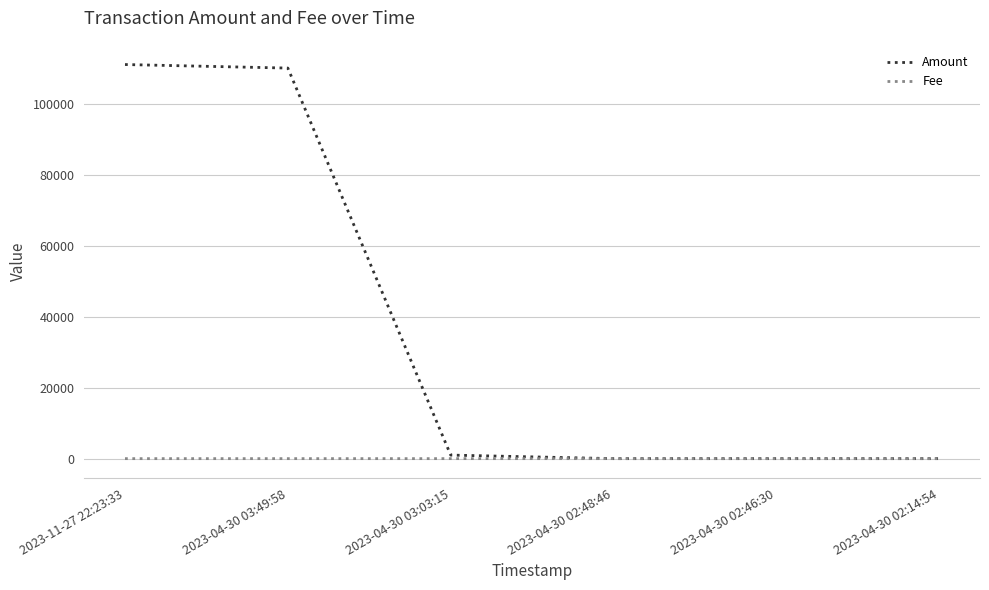

Which series has the widest spread of values?

Amount